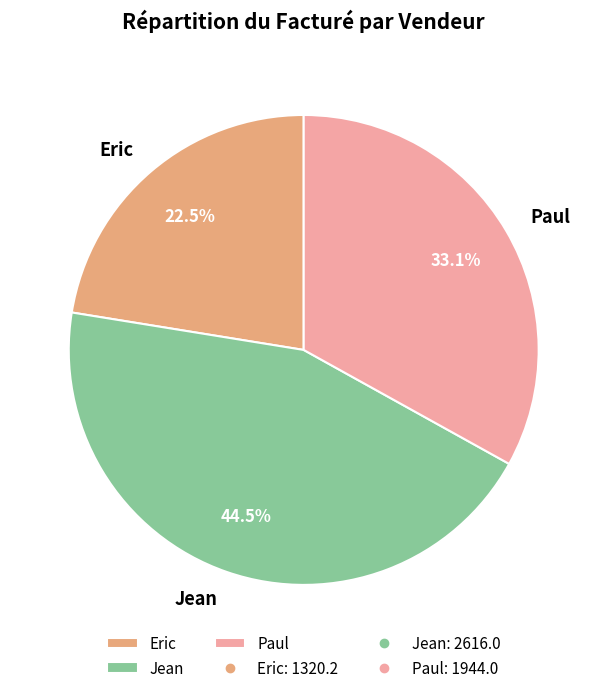

What percentage do Eric and Jean together represent?

66.9%